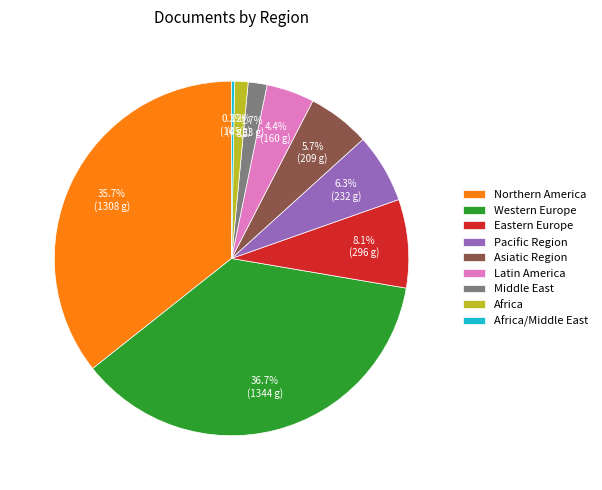

To the nearest percent, what percentage of the pie is Pacific Region?

6%